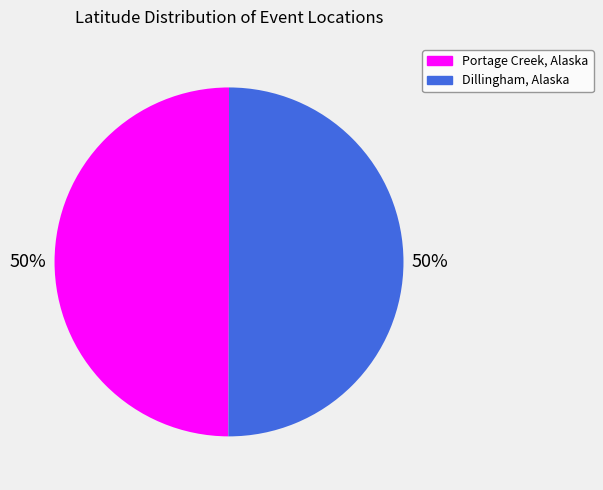

True or false: Dillingham, Alaska accounts for 45% of the total.

False